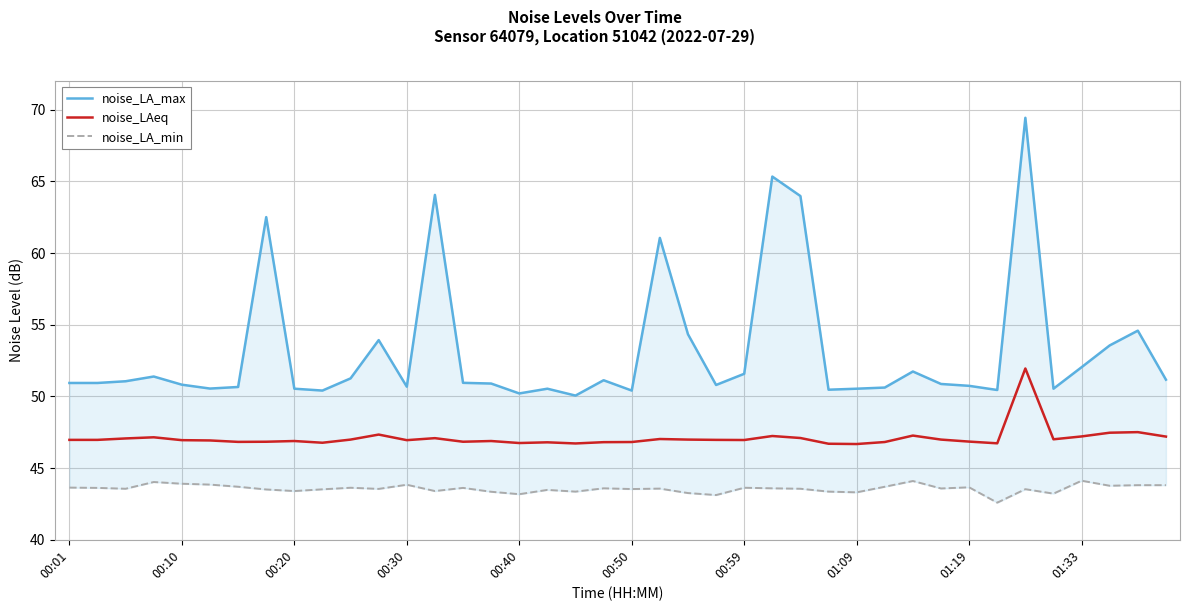

Reading right to left, list all the values displayed in this chart.

noise_LA_max: 51.2	54.6	53.6	52.0	50.5	69.4	50.5	50.7	50.9	51.7	50.6	50.5	50.5	64.0	65.3	51.6	50.8	54.3	61.1	50.4	51.1	50.1	50.5	50.2	50.9	51.0	64.1	50.7	53.9	51.3	50.4	50.5	62.5	50.7	50.5	50.8	51.4	51.1	50.9	50.9
noise_LAeq: 47.2	47.5	47.5	47.2	47.0	52.0	46.7	46.9	47.0	47.3	46.8	46.7	46.7	47.1	47.2	47.0	47.0	47.0	47.0	46.8	46.8	46.7	46.8	46.8	46.9	46.8	47.1	47.0	47.3	47.0	46.8	46.9	46.8	46.8	46.9	47.0	47.1	47.1	47.0	47.0
noise_LA_min: 43.8	43.8	43.8	44.1	43.2	43.5	42.6	43.7	43.6	44.1	43.7	43.3	43.4	43.6	43.6	43.6	43.1	43.3	43.6	43.5	43.6	43.4	43.5	43.2	43.4	43.6	43.4	43.8	43.5	43.6	43.5	43.4	43.5	43.7	43.9	43.9	44.0	43.6	43.6	43.6